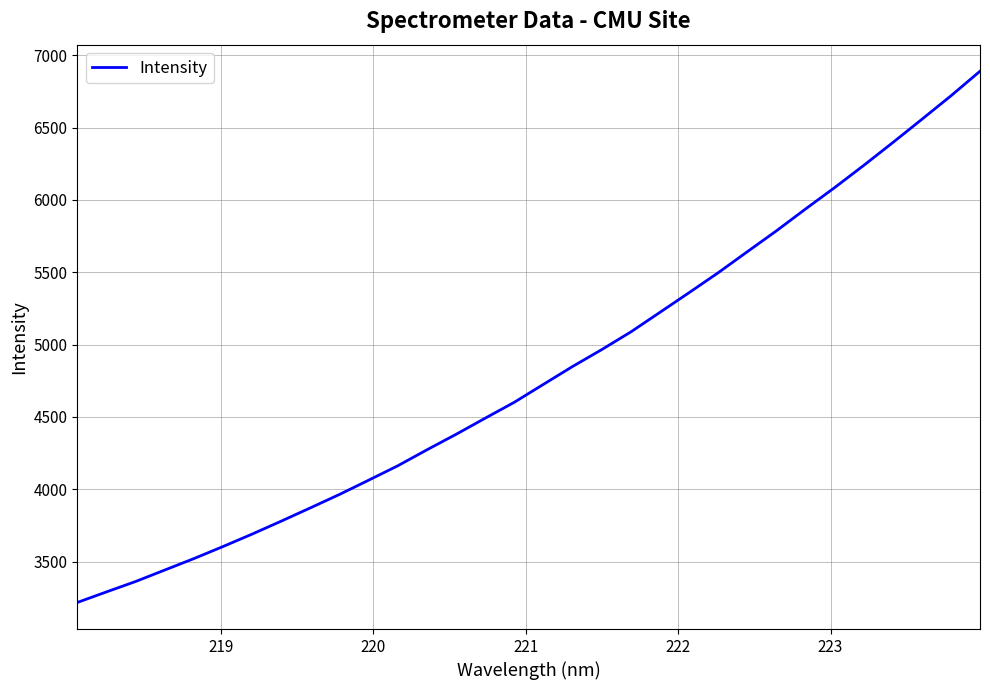

What is the maximum value shown in the chart?

6889.9